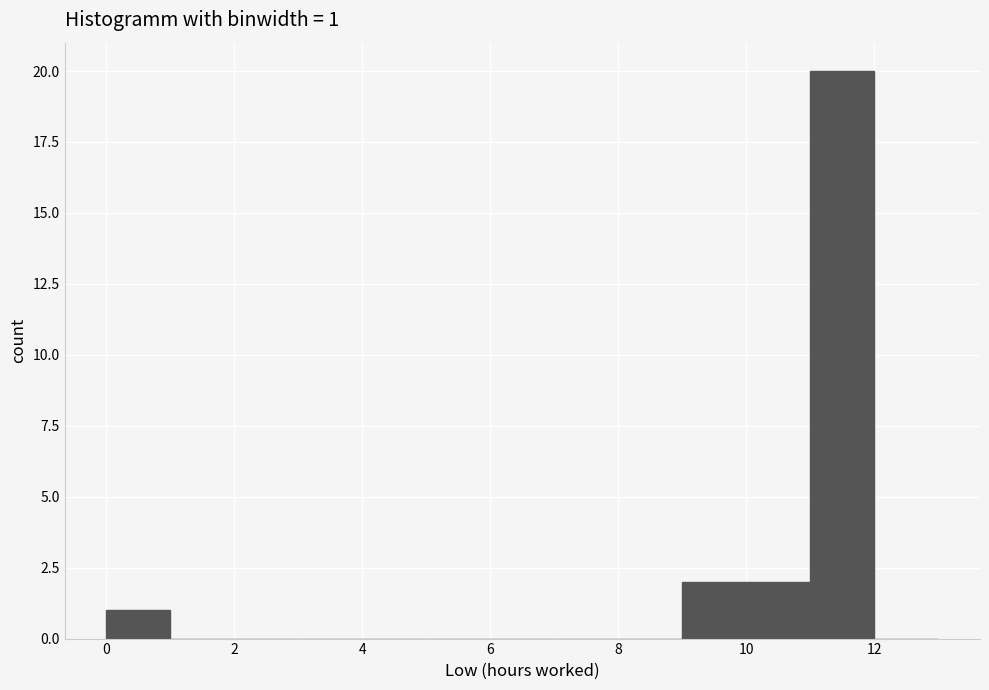

Over which range of the x-axis is the bar tallest?

11 to 12